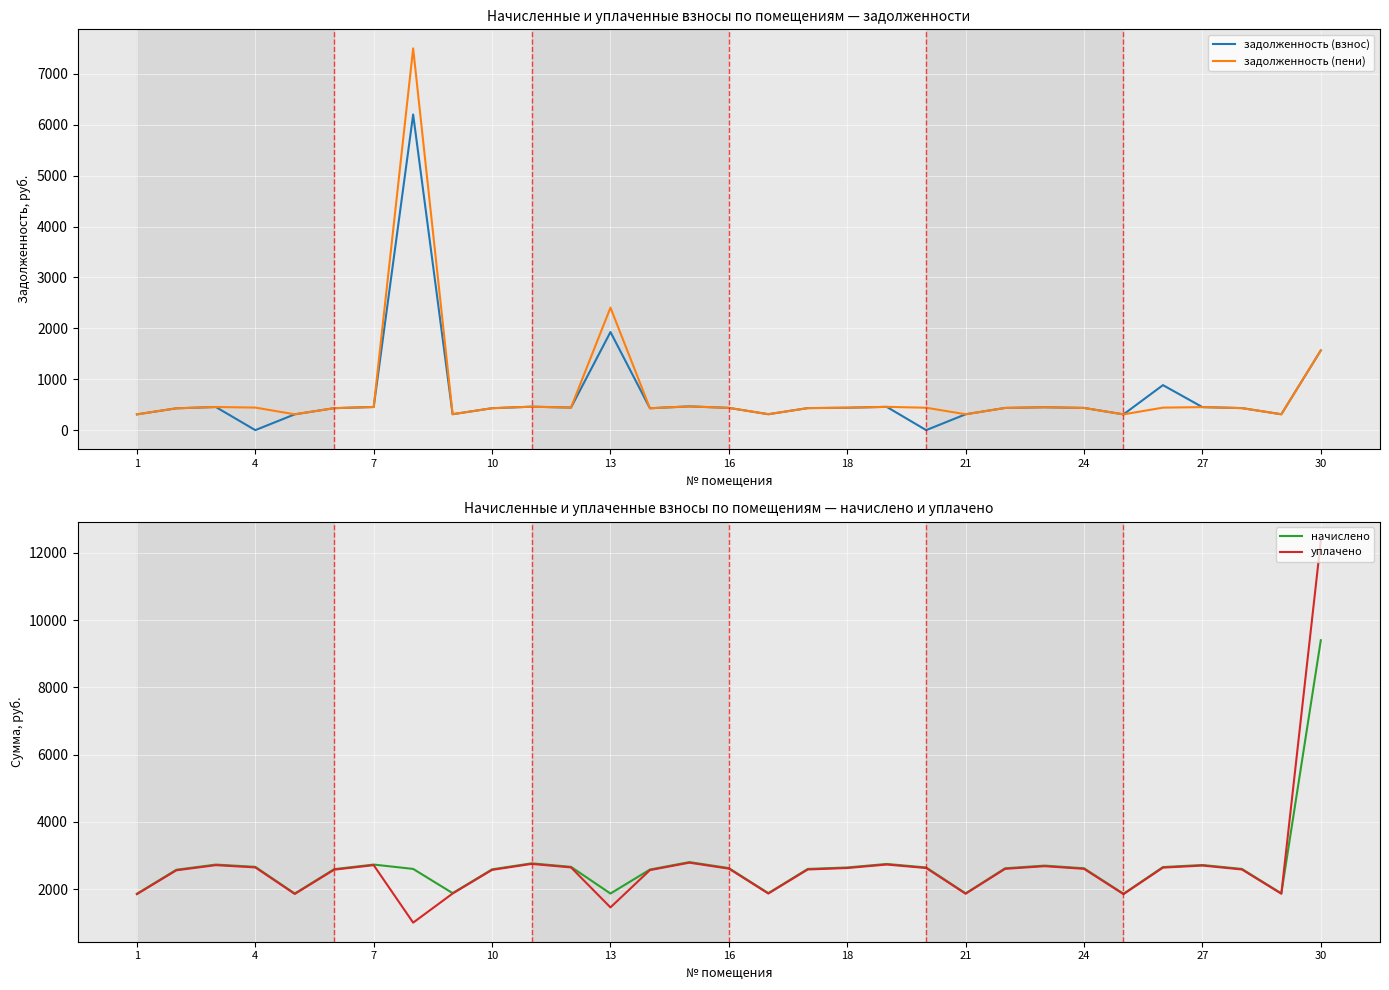

How many data points in уплачено are above 2599?

16